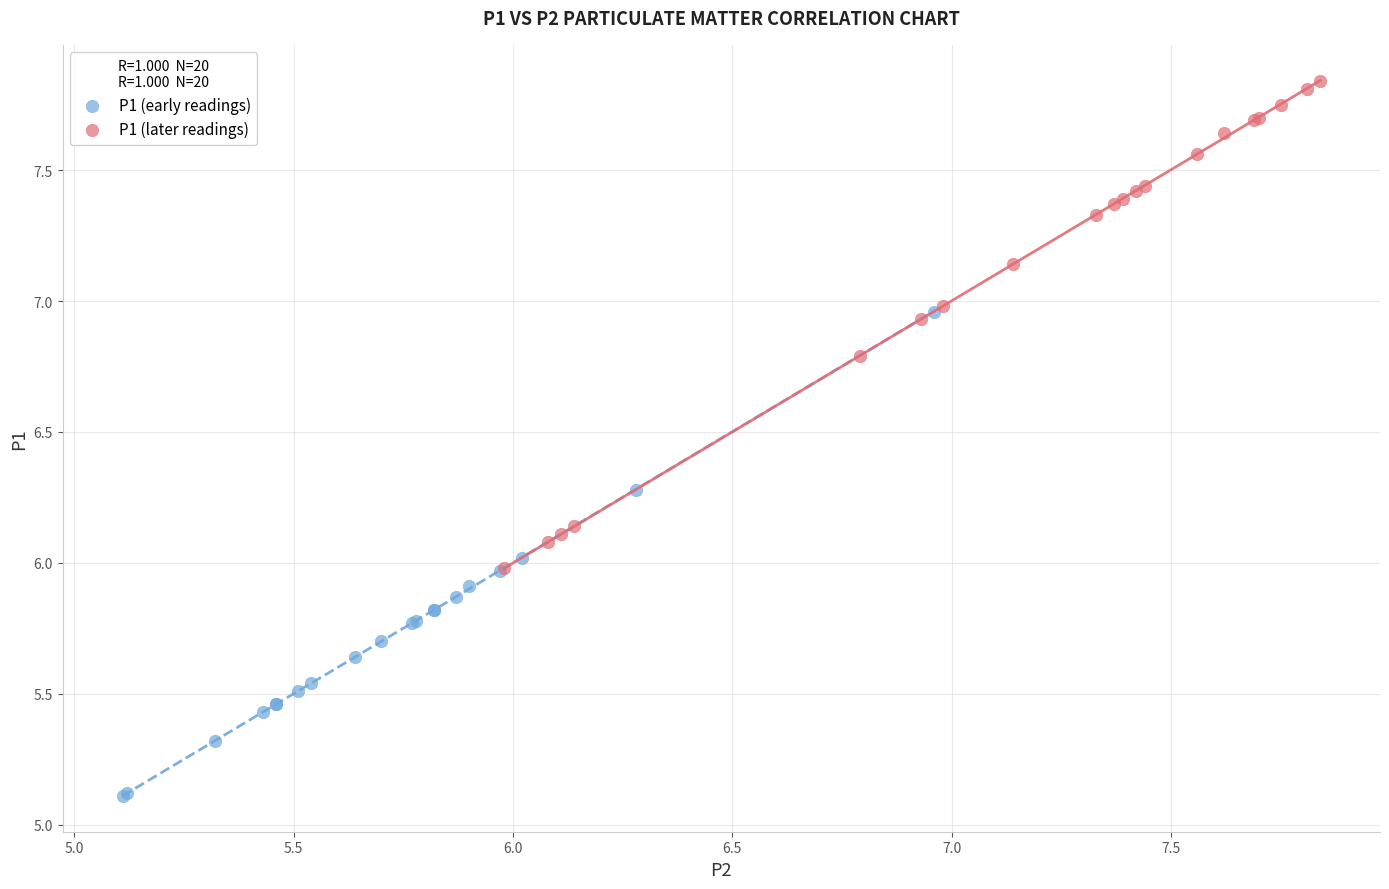

Which series contains the lowest Y value?

P1 (early readings)